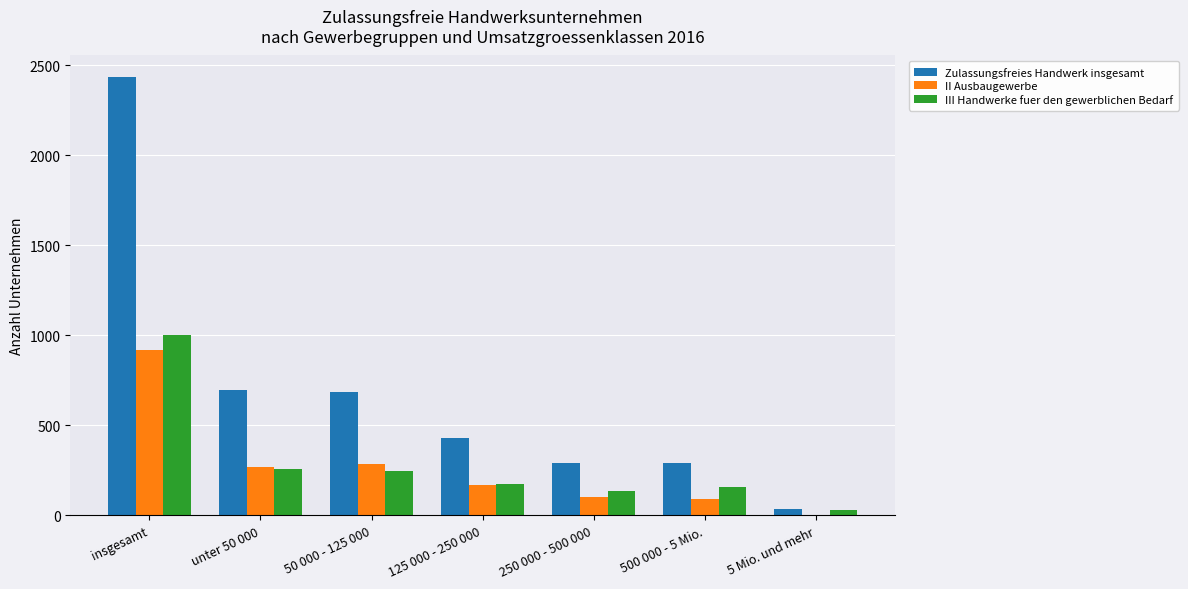

What is the average value of the II Ausbaugewerbe series?

263